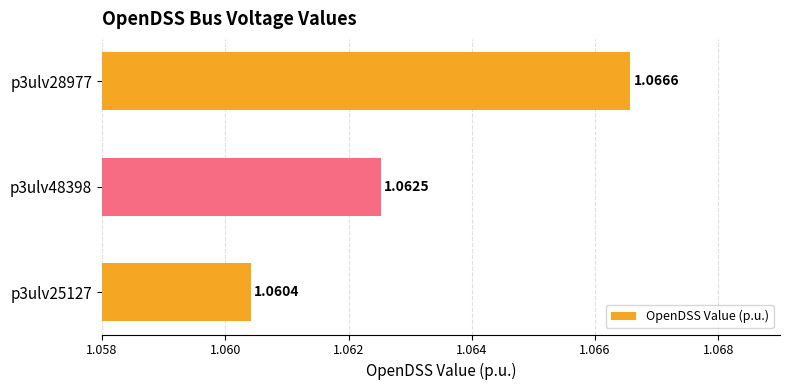

Approximately how many times larger is the value at p3ulv48398 compared to p3ulv28977?

1.0